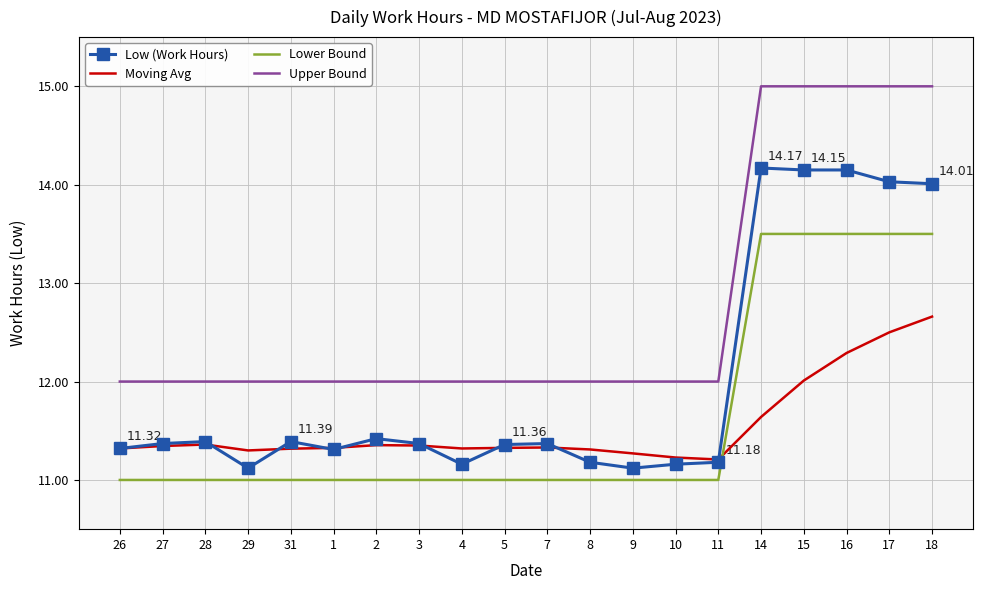

True or false: Low (Work Hours) has more than 1 interior local peaks.

True